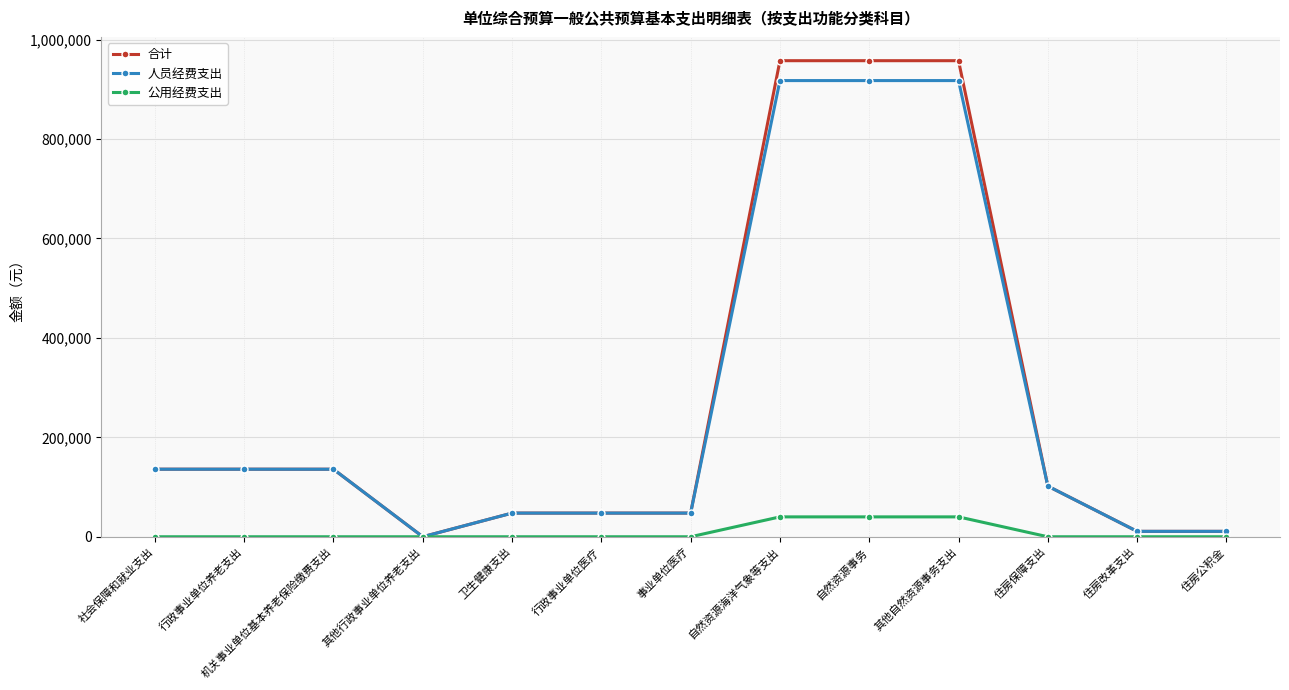

True or false: 合计 has a value of 47628 at 事业单位医疗.

True